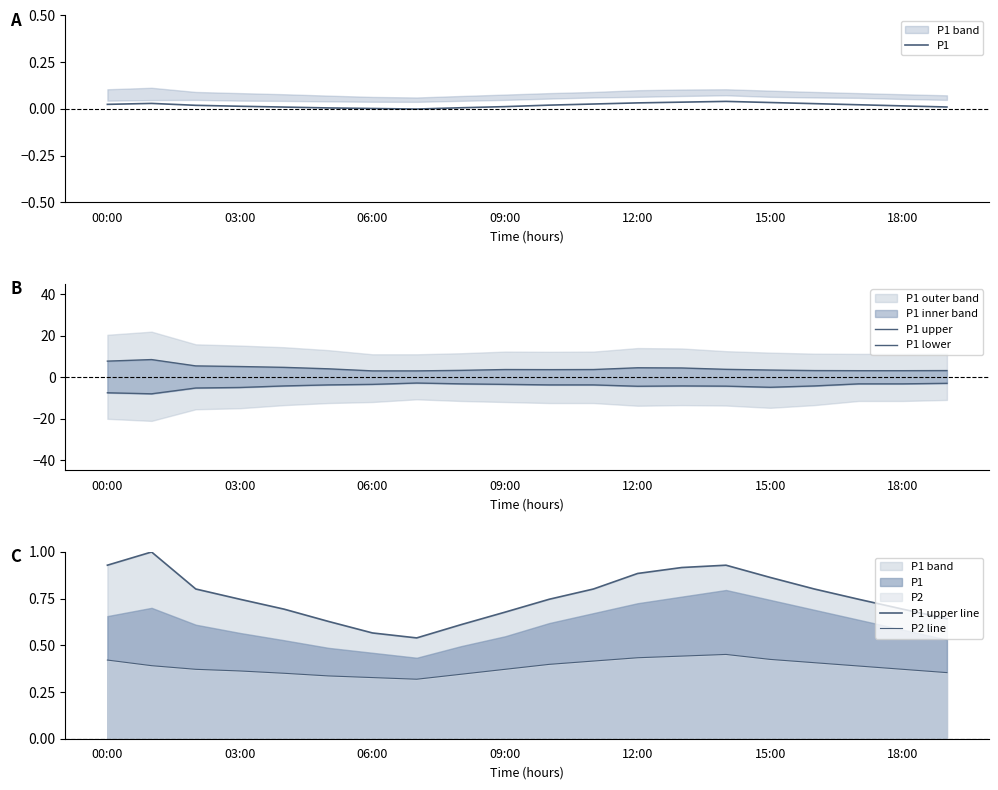

Rank the series at 14 from highest to lowest value.

P1 upper, P1 upper line, P2 line, P1, P1 lower